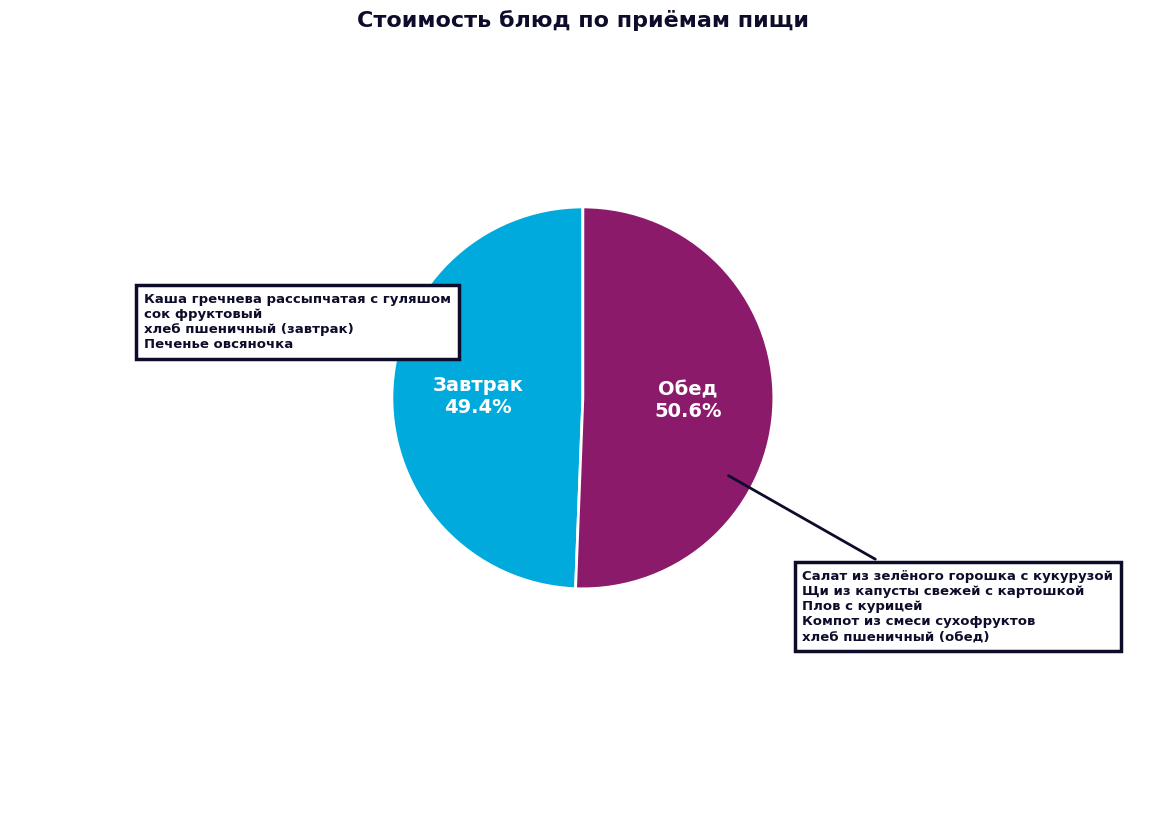

Is there a majority slice in this chart?

Yes